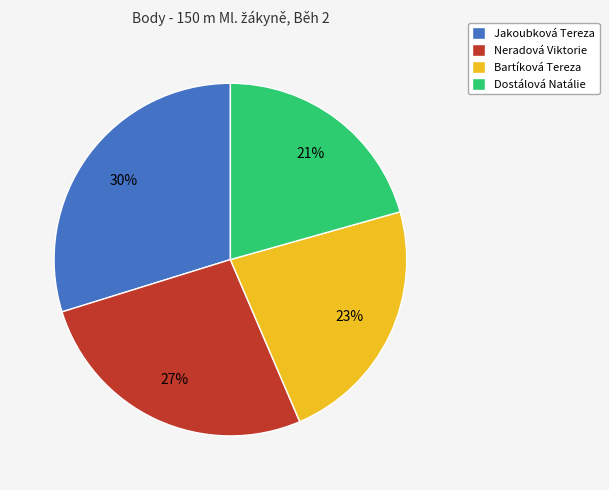

What is the largest slice in the pie chart?

Jakoubková Tereza